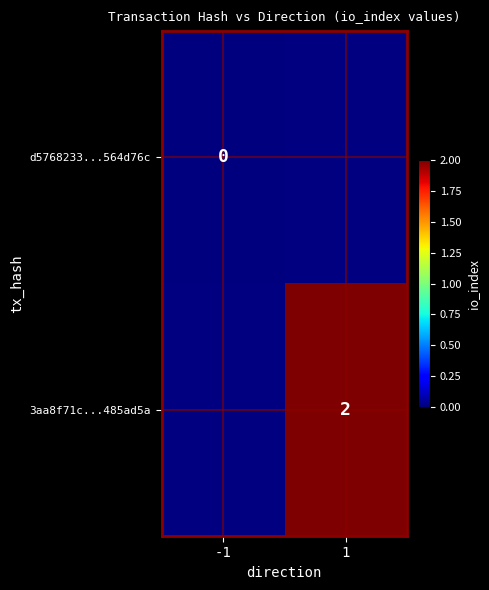

The value of 3aa8f71c...485ad5a at 1 is 3. True or false?

False